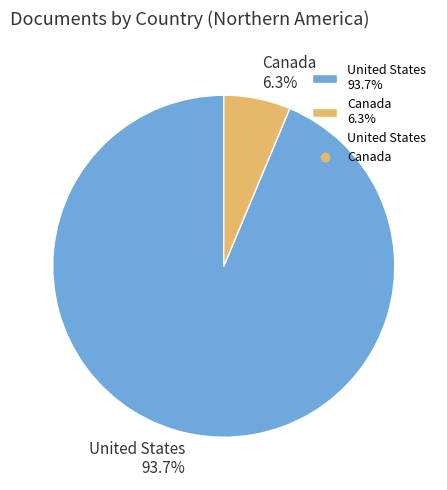

To the nearest percent, what is the difference between the largest and smallest slice percentages?

87%